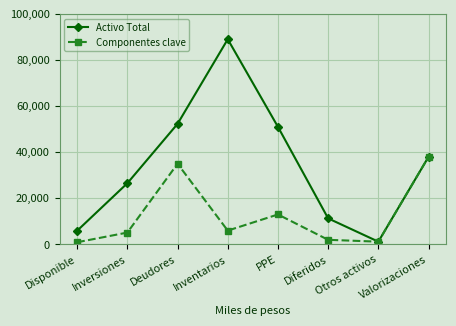

How many data points in Componentes clave are less than 6000?

4